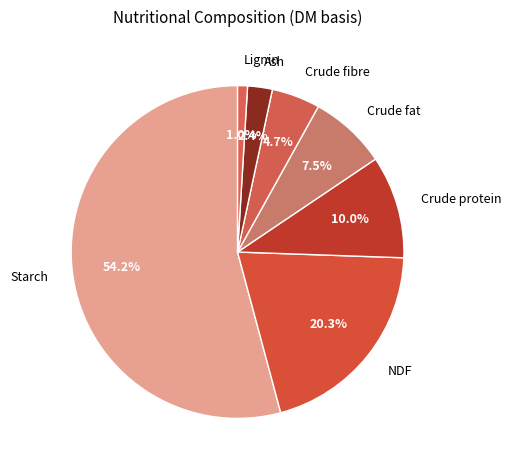

Which has a higher value, Starch or Crude fat?

Starch